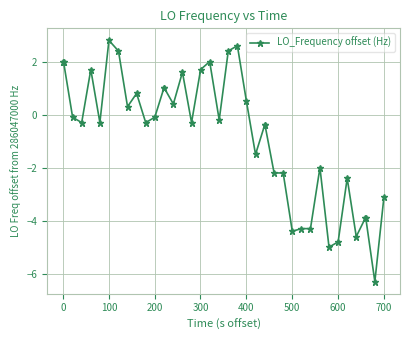

What is the value of the 23rd point from the left?

0.5